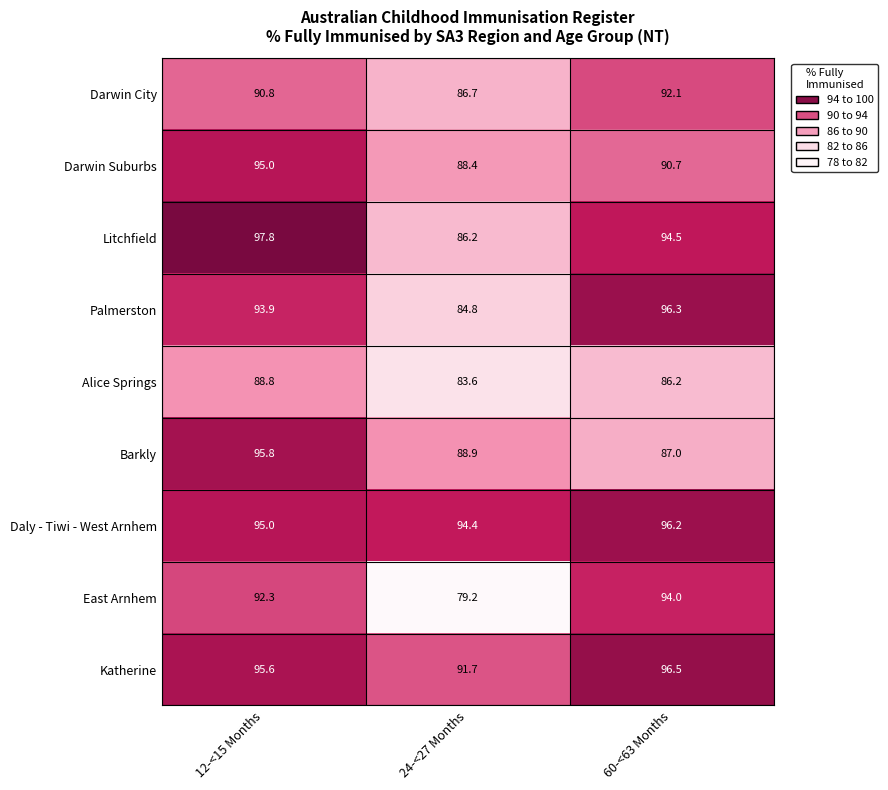

Which series has the largest total across all categories?

Daly - Tiwi - West Arnhem